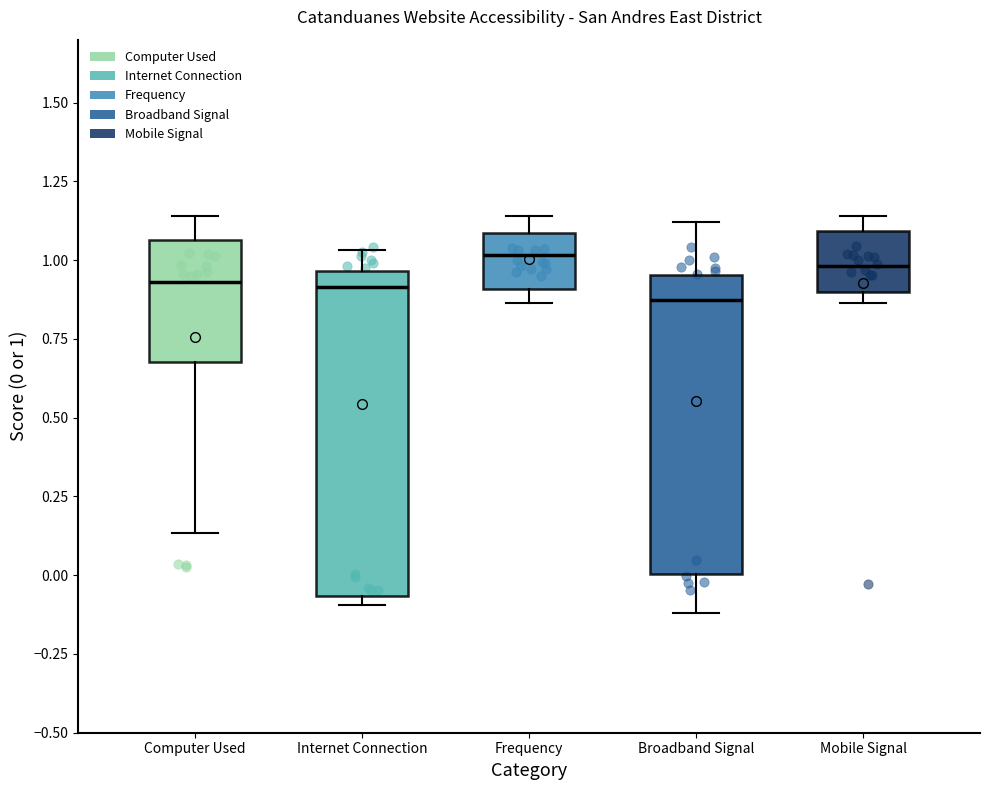

Which box is the tallest, from its lower edge to its upper edge?

Internet Connection